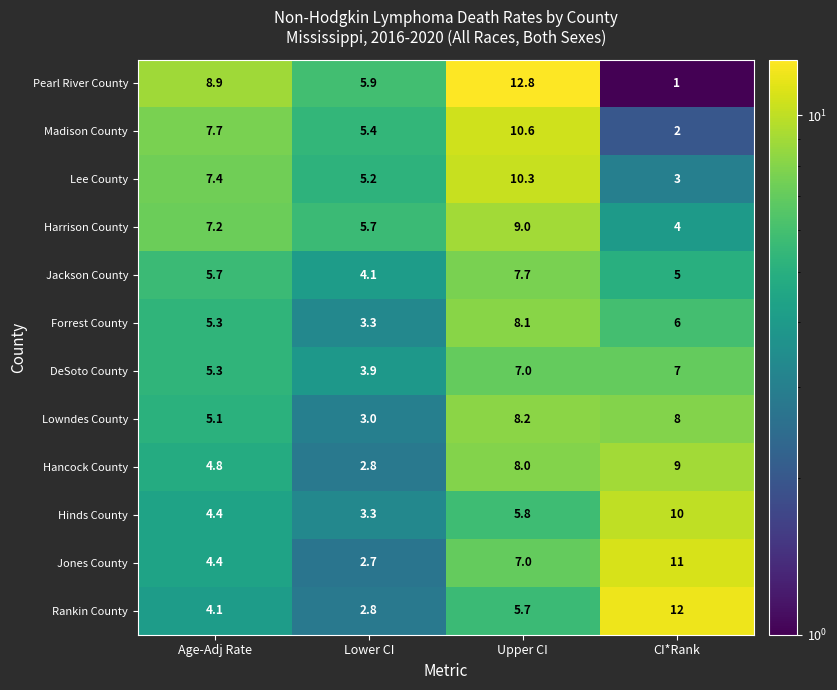

How many Hancock County values are between 4 and 9?

3